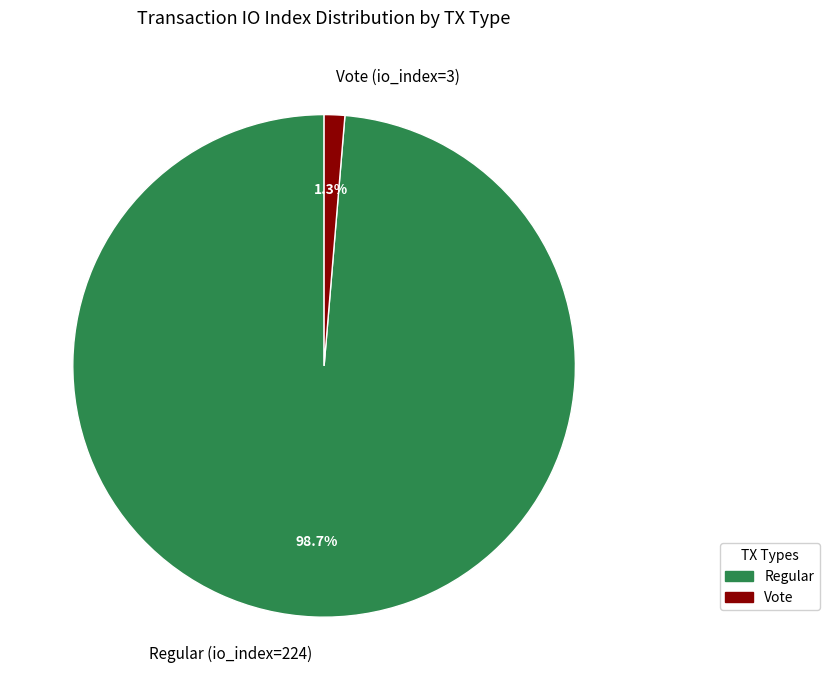

Is it true that Vote (io_index=3) is 1% of the pie?

True